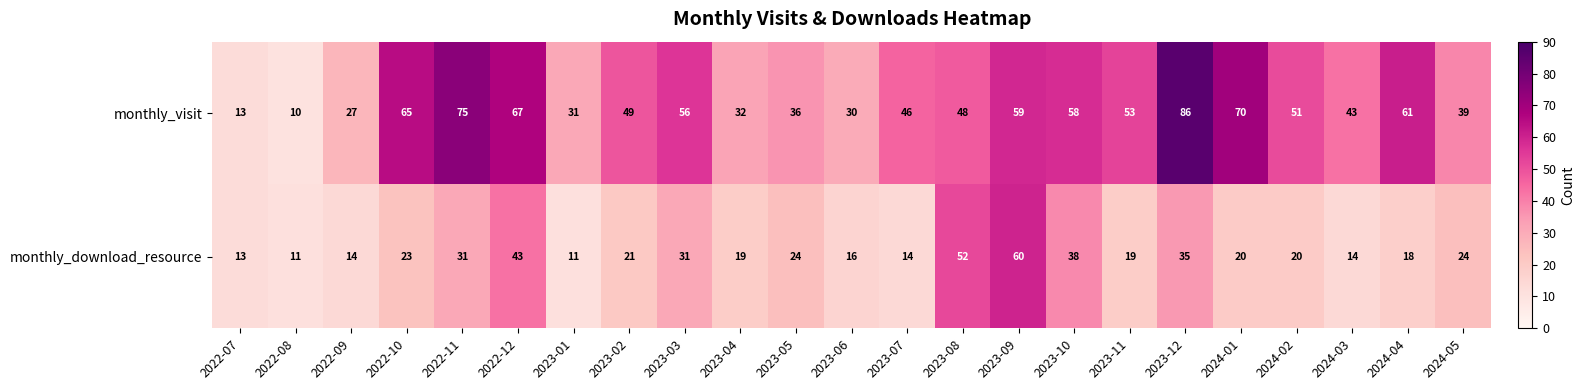

How many data points does each series have?

23